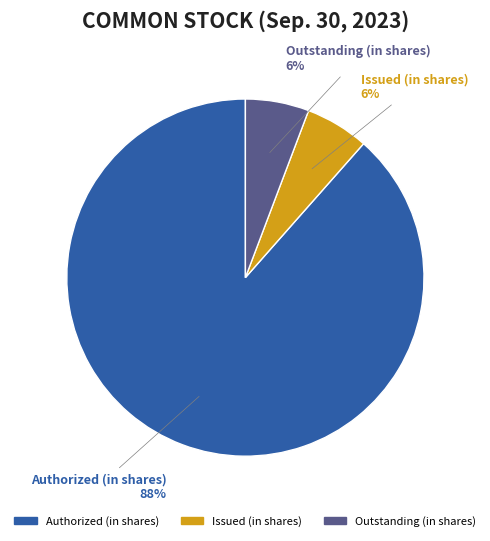

What percentage is the Issued (in shares) slice, to the nearest percent?

6%